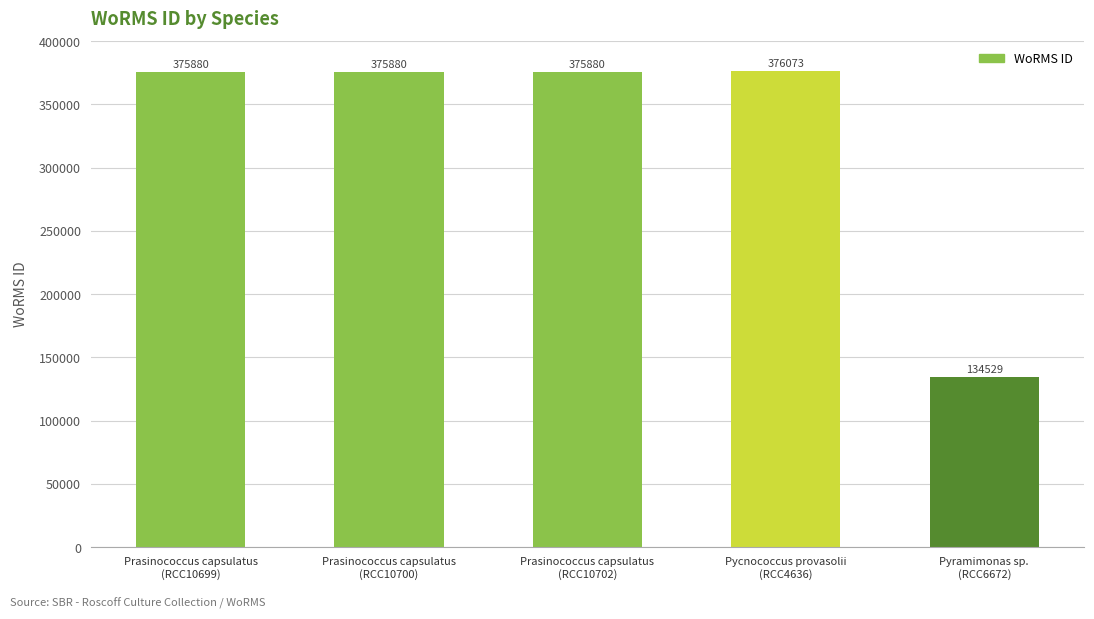

The value at Pycnococcus provasolii
(RCC4636) is 376073. True or false?

True